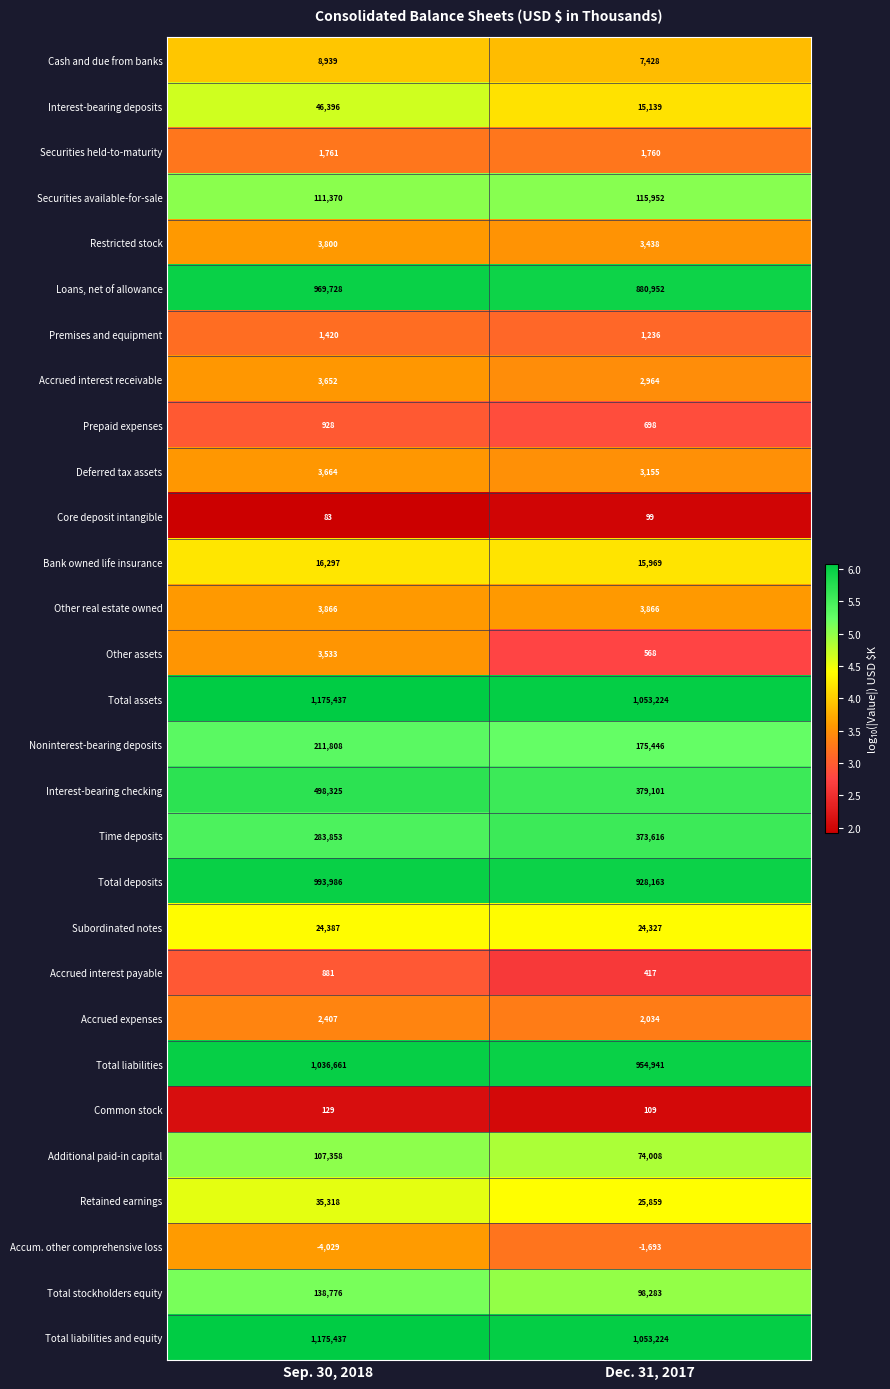

What is the sum of the Total liabilities and equity values at Dec. 31, 2017 and Sep. 30, 2018?

2228661